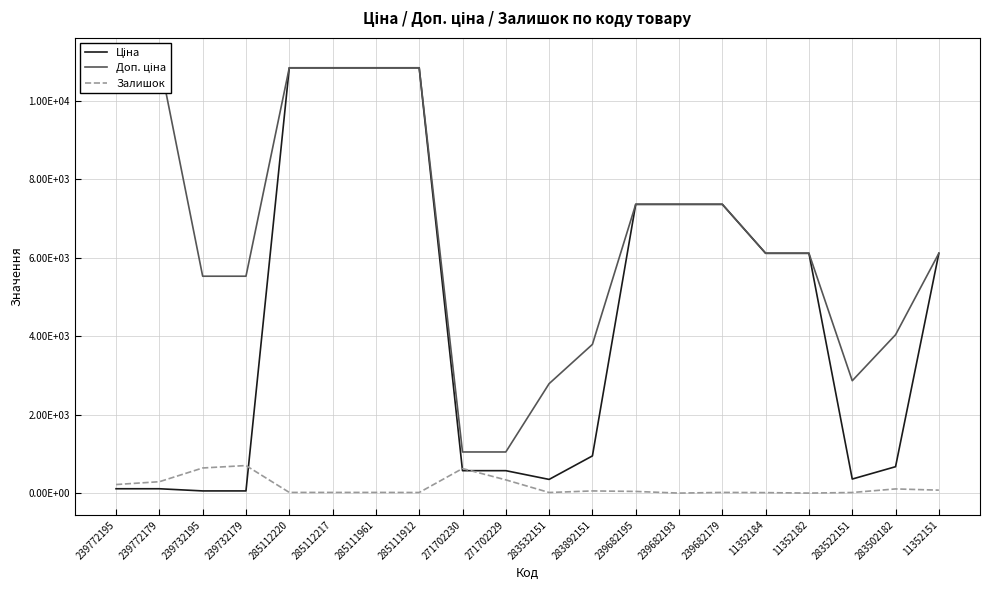

List the series in order of their peak value, lowest first.

Залишок, Ціна, Доп. ціна